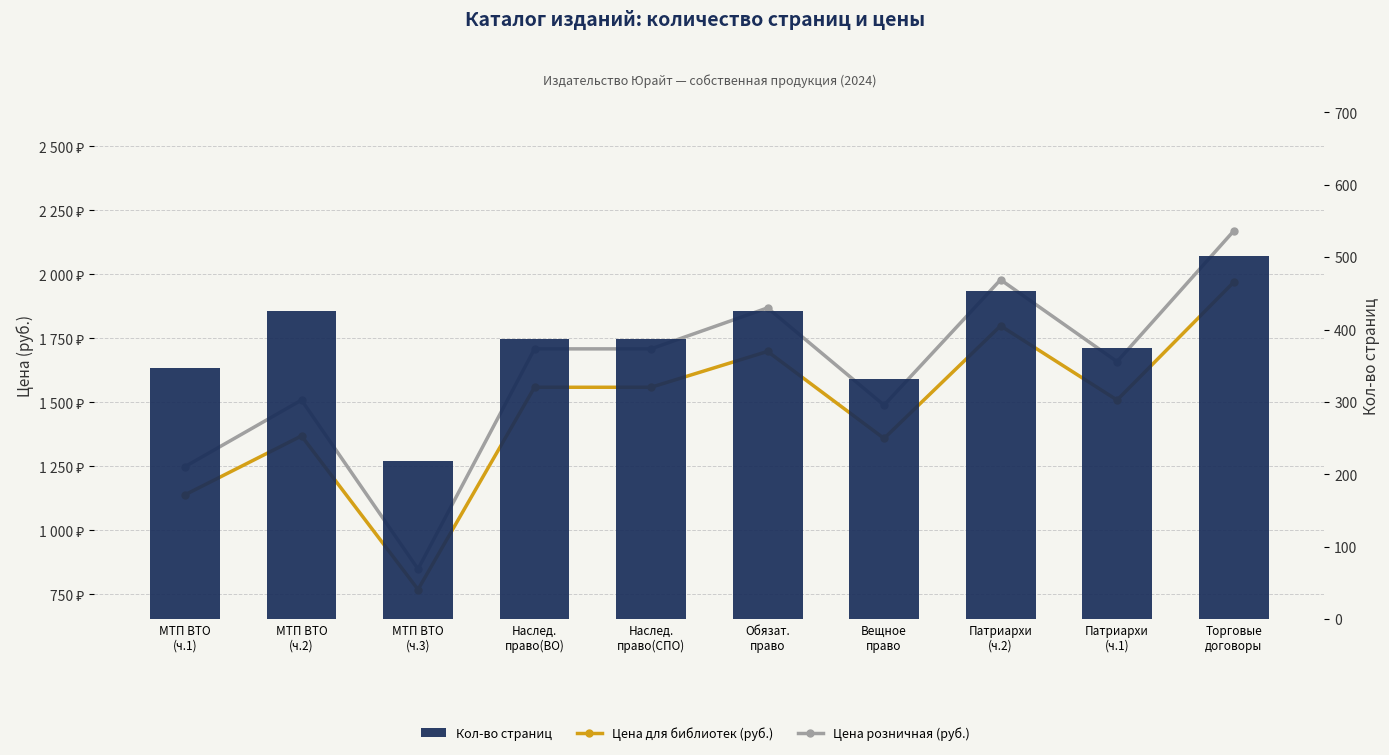

What is the spread (max minus min) of values at Торговые
договоры?

1667